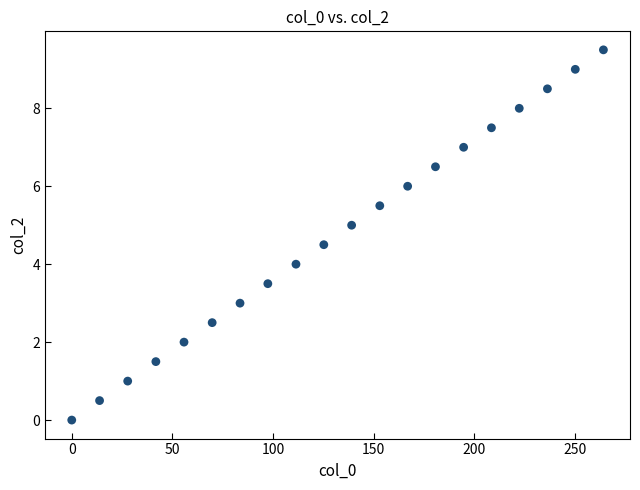

What is the range of Y values (max minus min)?

9.5